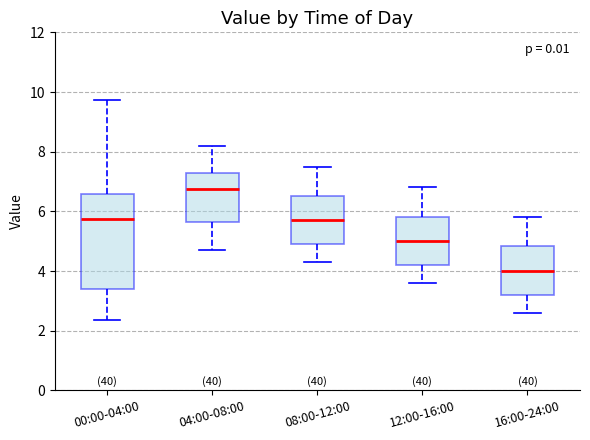

Reading left to right, read every box against the y-axis: the position of its median line, the range the box covers, and the ends of its whiskers. The values are not printed on the chart, so give them approximately, as read against the axis.

00:00-04:00: median 5.8, box 3.4 to 6.6, whiskers 2.4 to 9.8
04:00-08:00: median 6.8, box 5.6 to 7.4, whiskers 4.8 to 8.2
08:00-12:00: median 5.8, box 5.0 to 6.6, whiskers 4.4 to 7.6
12:00-16:00: median 5.0, box 4.2 to 5.8, whiskers 3.6 to 6.8
16:00-24:00: median 4.0, box 3.2 to 4.8, whiskers 2.6 to 5.8